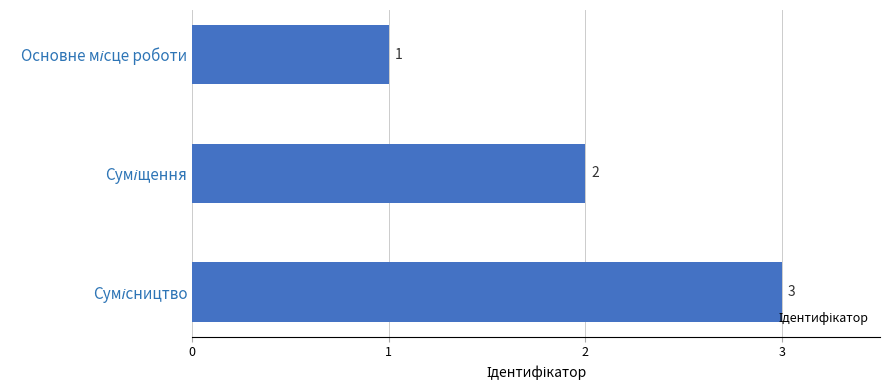

What is the sum of all values?

6